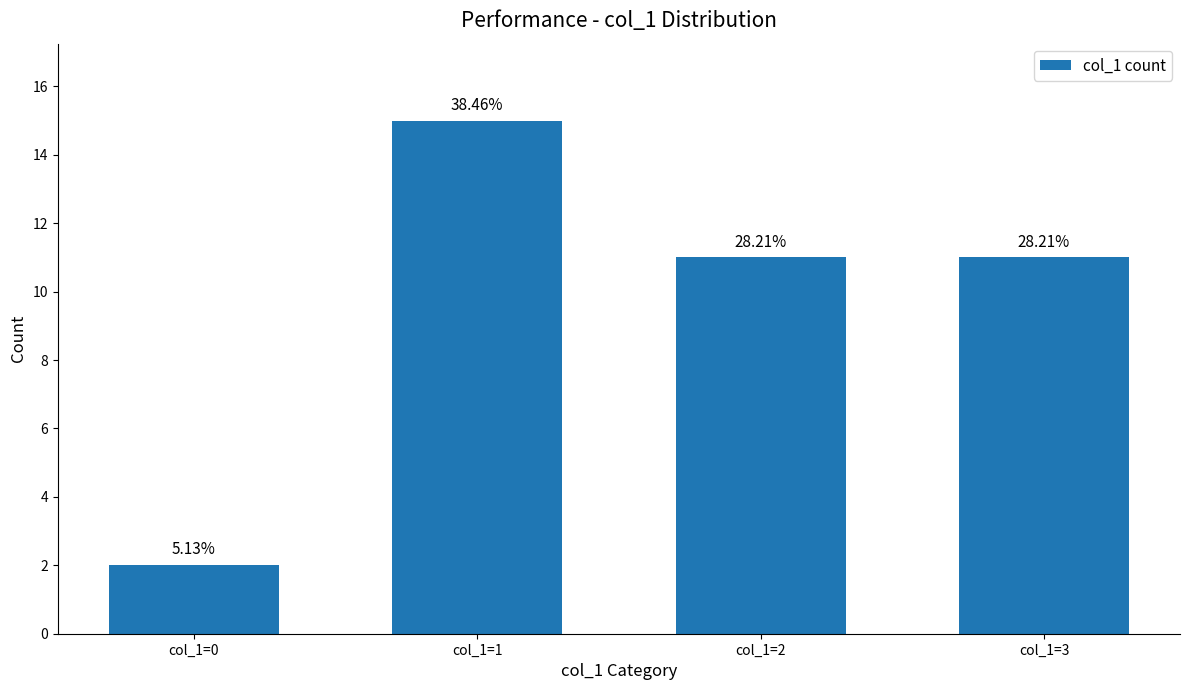

What is the difference between the maximum and minimum values?

13